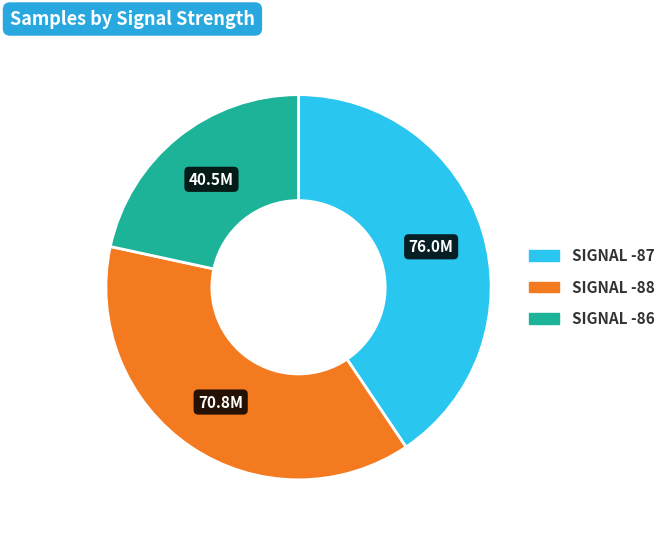

How many slices are in this pie chart?

3